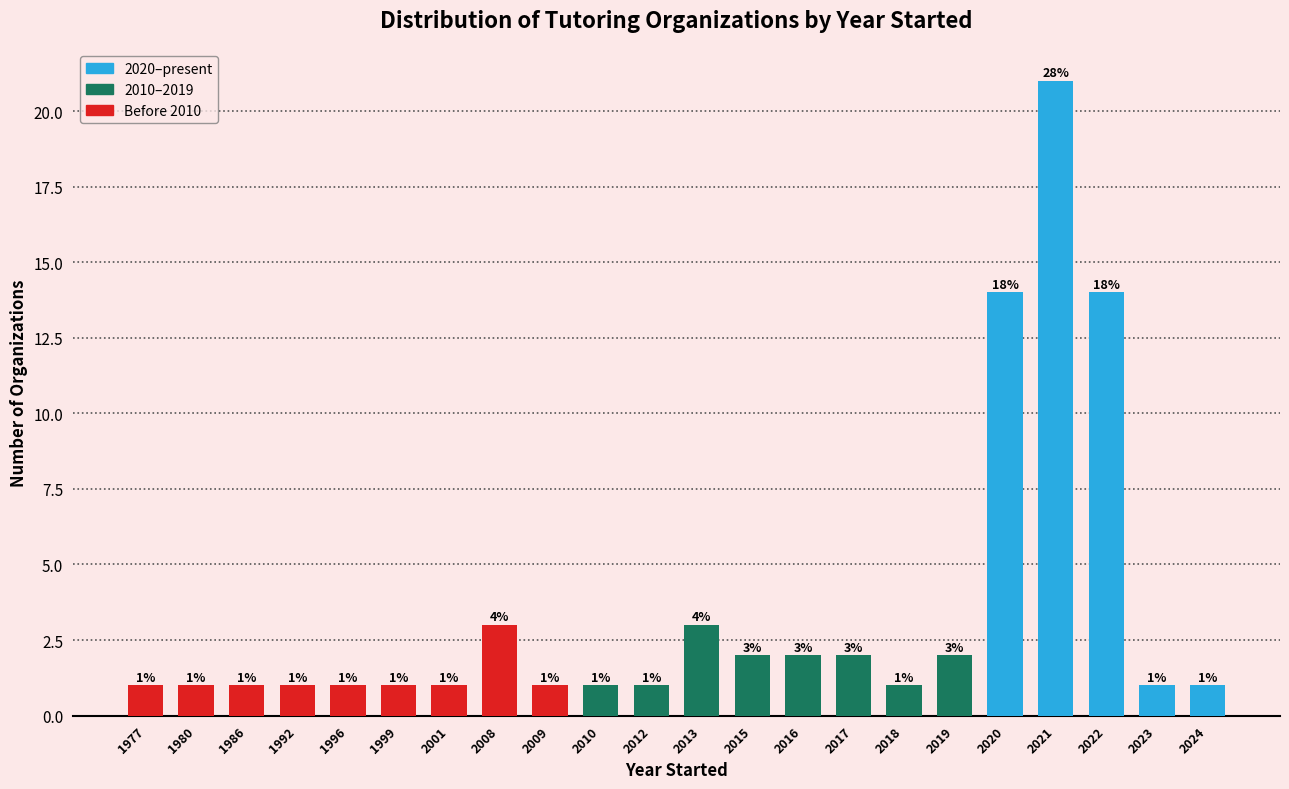

Reading left to right, list all the values displayed in this chart.

1	1	1	1	1	1	1	3	1	1	1	3	2	2	2	1	2	14	21	14	1	1